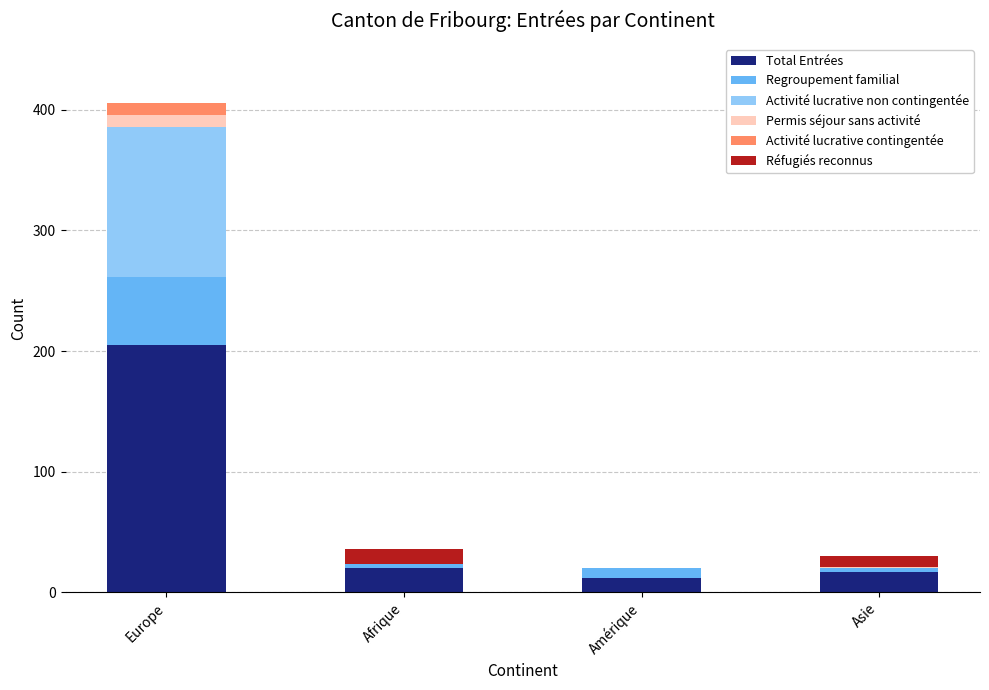

Reading right to left, transcribe the values for Total Entrées.

Asie=17	Amérique=12	Afrique=20	Europe=205